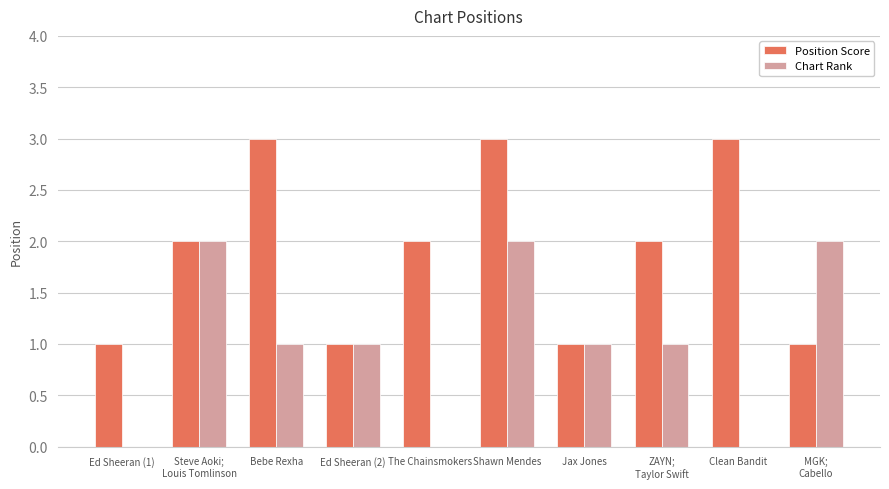

The value of Chart Rank at Bebe Rexha is 1. True or false?

True